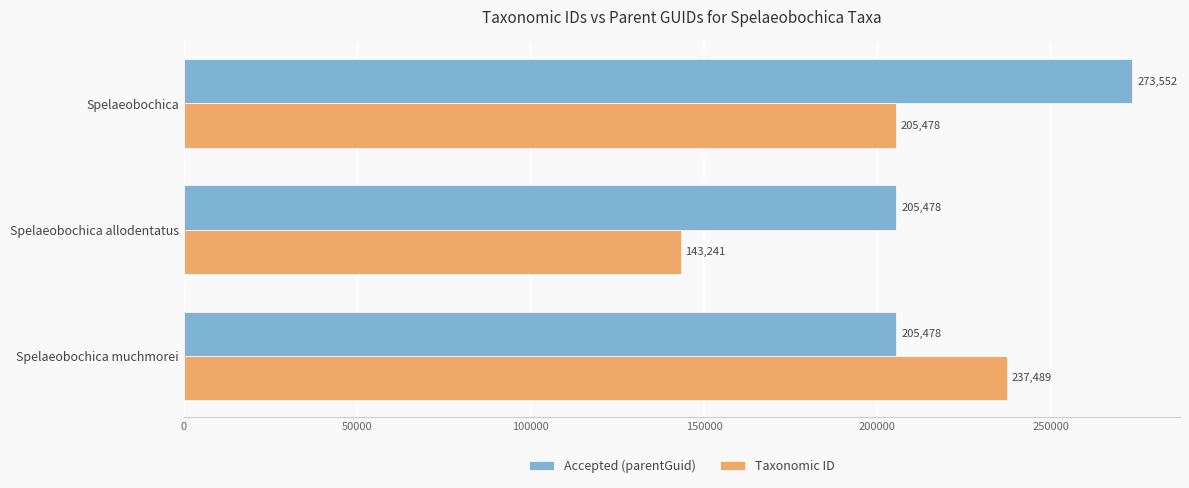

What is the difference between the second highest and minimum values in the Taxonomic ID series?

62237